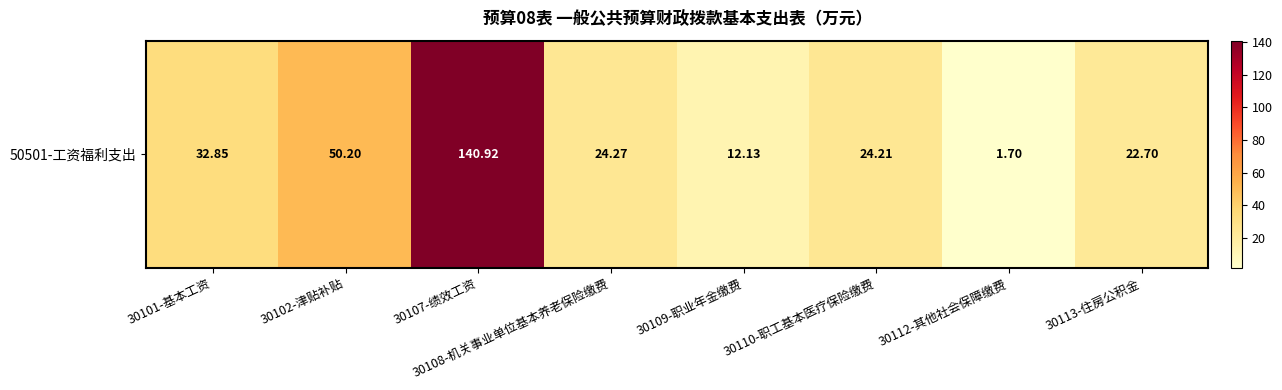

List the labels in order of value, largest first.

30107-绩效工资, 30102-津贴补贴, 30101-基本工资, 30108-机关事业单位基本养老保险缴费, 30110-职工基本医疗保险缴费, 30113-住房公积金, 30109-职业年金缴费, 30112-其他社会保障缴费